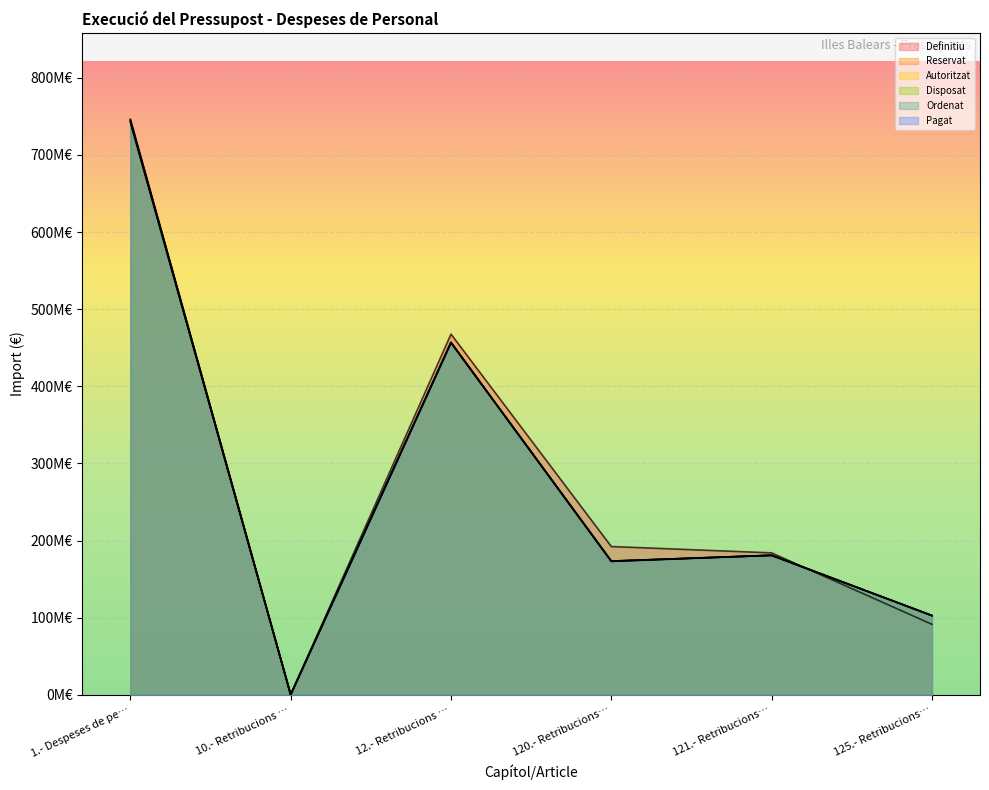

Reading right to left, extract all data points from this chart.

Definitiu: 91387543.0	183999241.0	192212318.1	467599102.1	132782.0	746327458.8
Reservat: 102707041.2	180853596.7	173317538.1	456878176.0	134314.7	744831723.4
Autoritzat: 102707041.2	180853596.7	173317538.1	456878176.0	134314.7	744829952.5
Disposat: 102707041.2	180794626.0	173317538.1	456878176.0	134314.7	744829952.5
Ordenat: 102707041.2	180794626.0	173009586.7	456511253.9	134314.7	742430526.9
Pagat: 102707041.2	180794626.0	173009586.7	456511253.9	134314.7	742430526.9